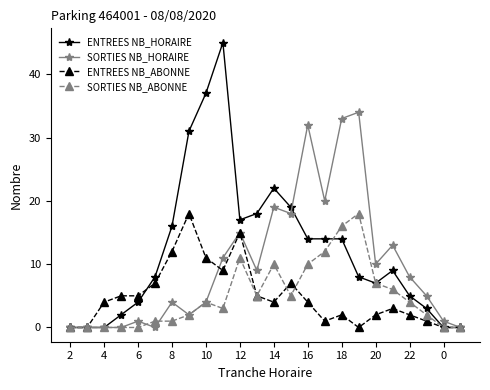

What is the greatest value displayed?

45